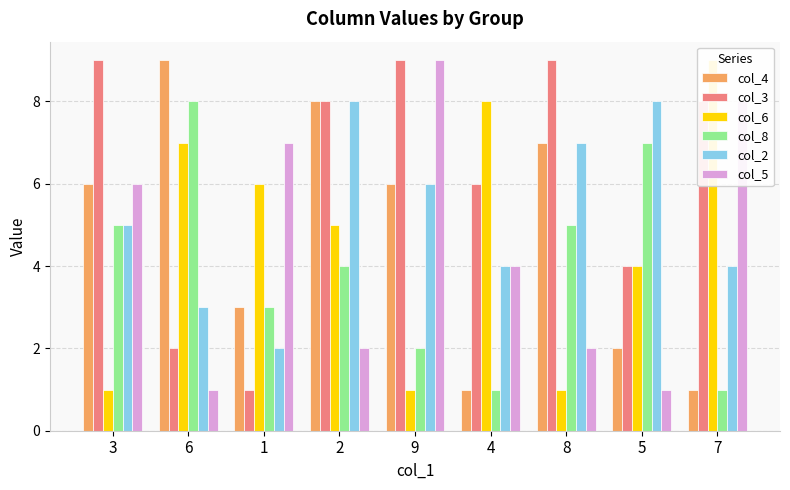

Which has a higher value, 2 or 7?

2